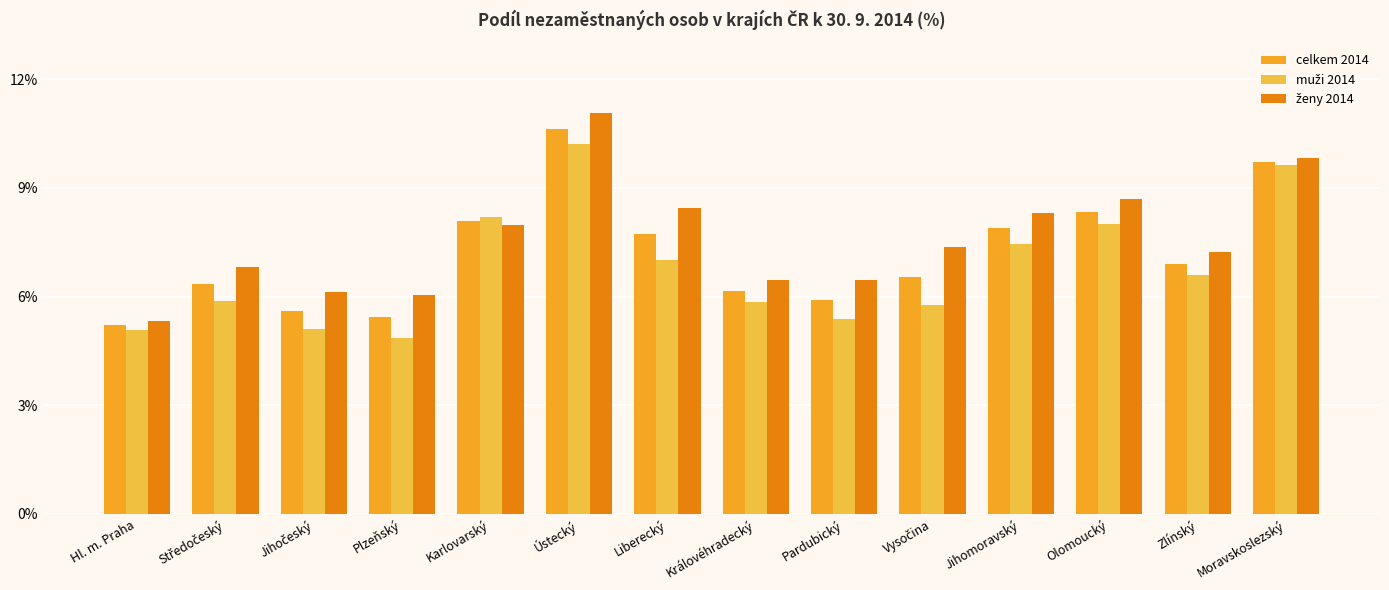

Which series has the largest total across all categories?

ženy 2014